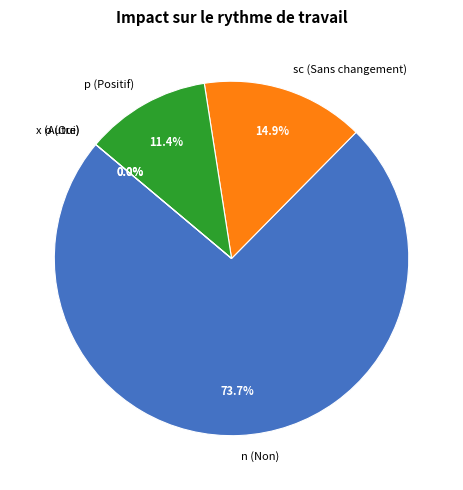

Is it true that p is 27% of the pie?

False